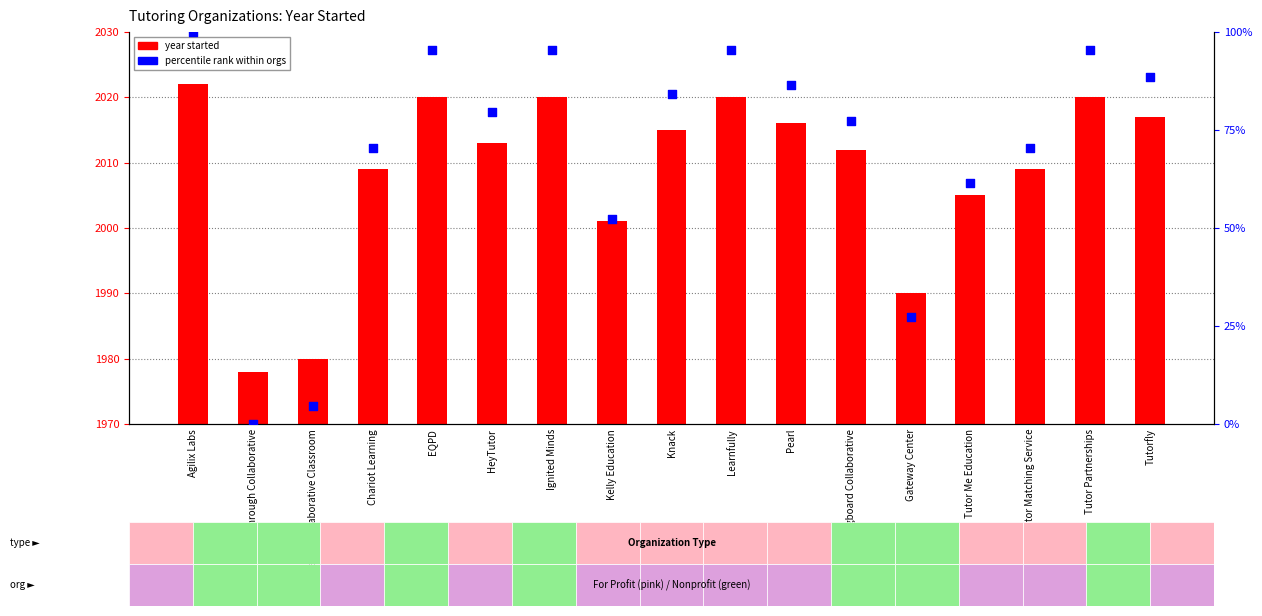

At which category is the sum across all series the highest?

Agilix Labs